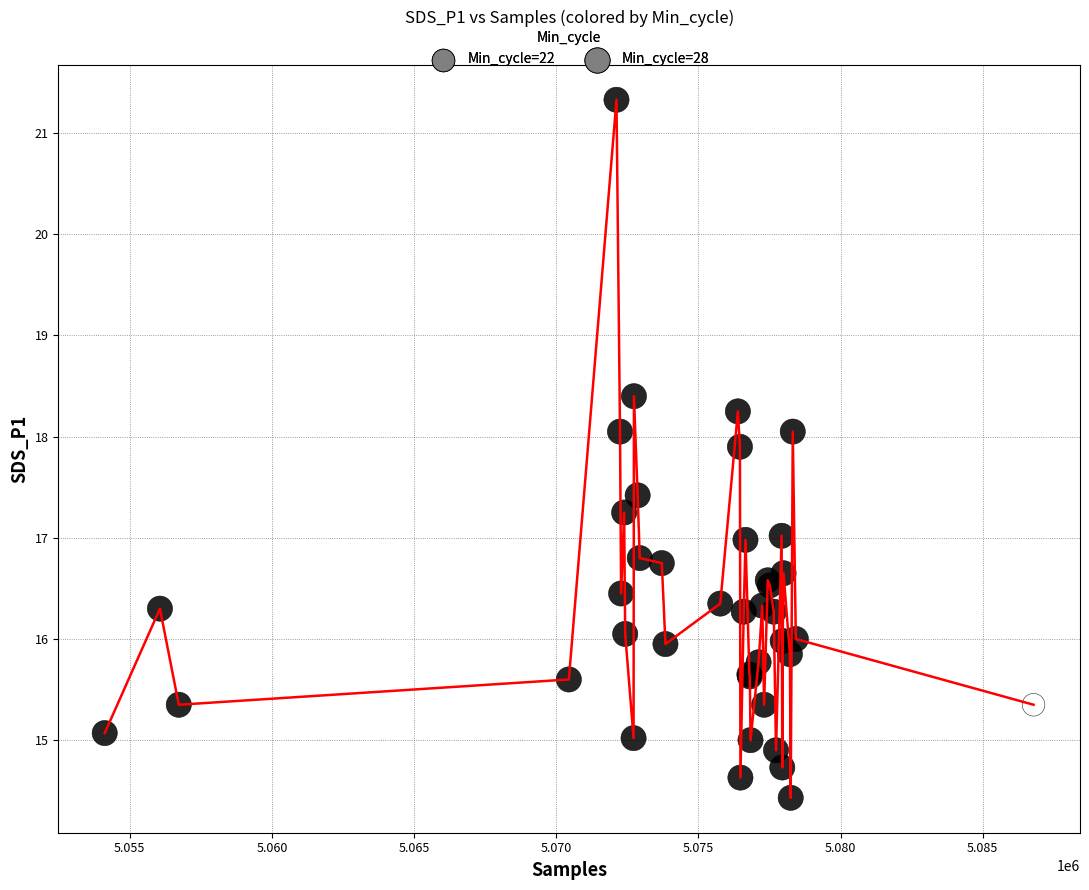

What is the minimum value shown in the chart?

14.4